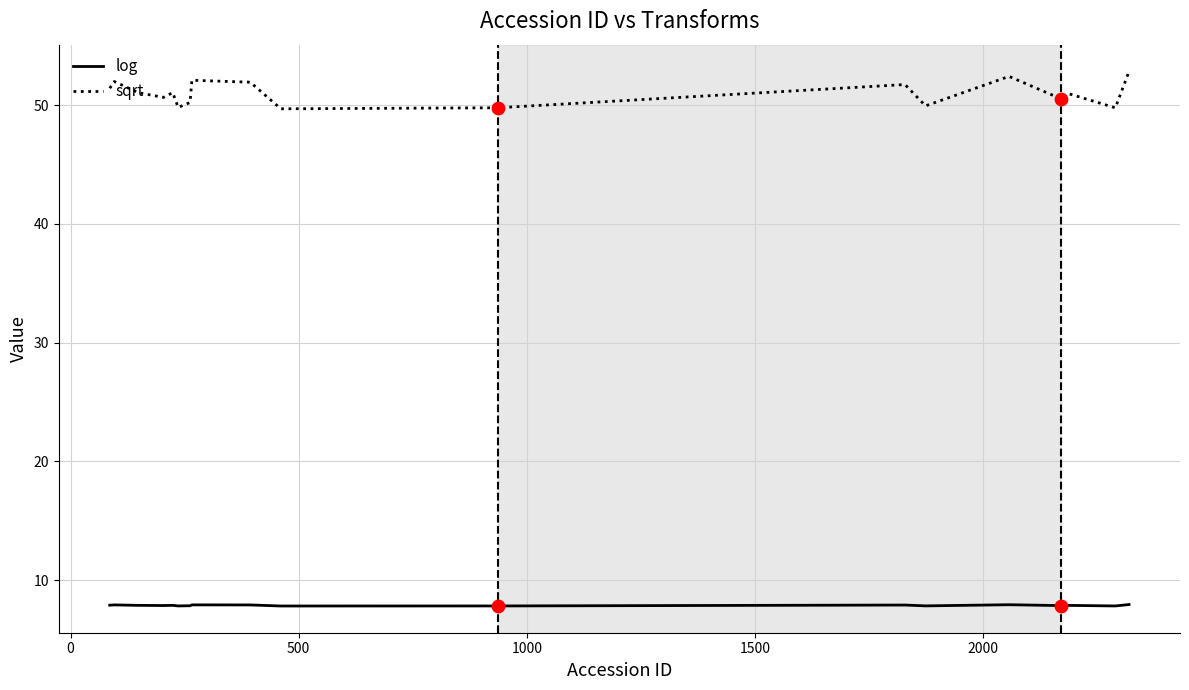

At how many categories does at least one series exceed 33?

18